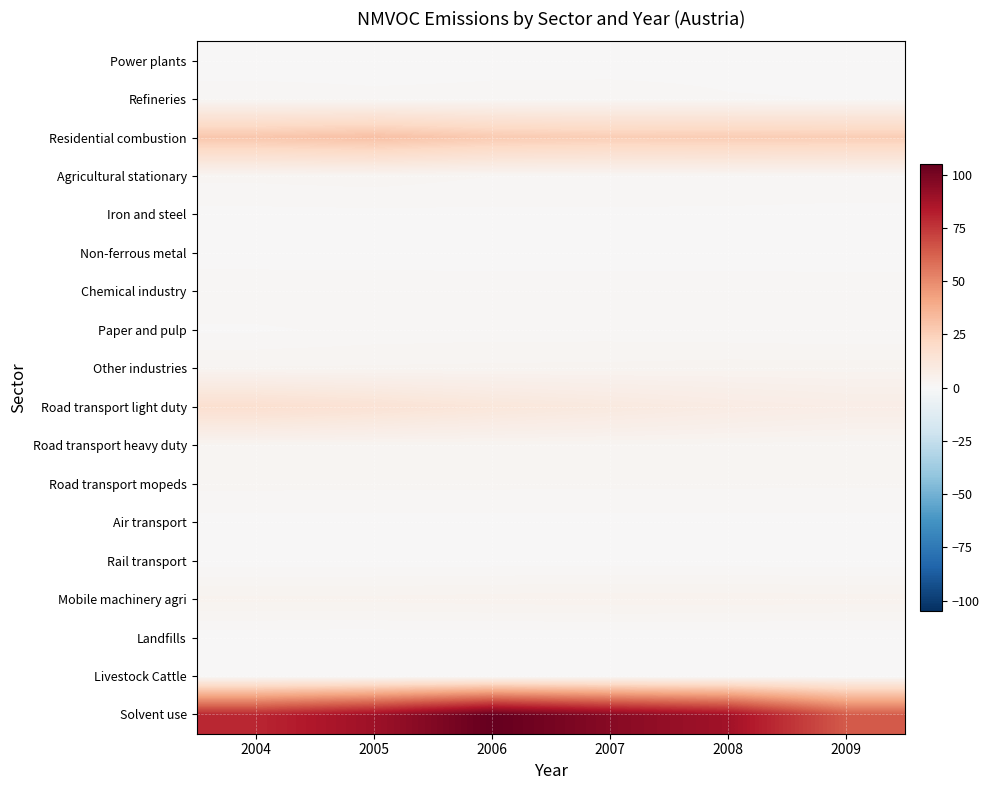

The value of Paper and pulp at 2008 is 1.0. True or false?

True